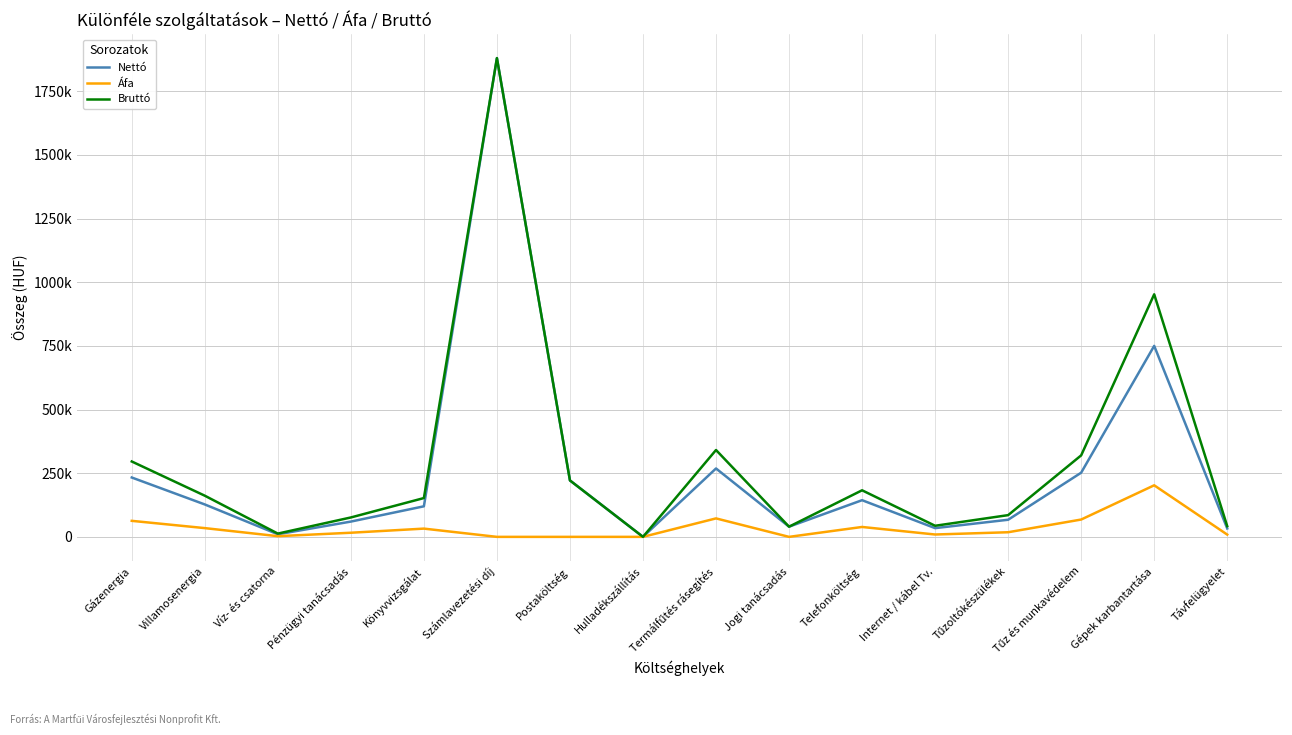

Does the chart have visible grid lines?

Yes